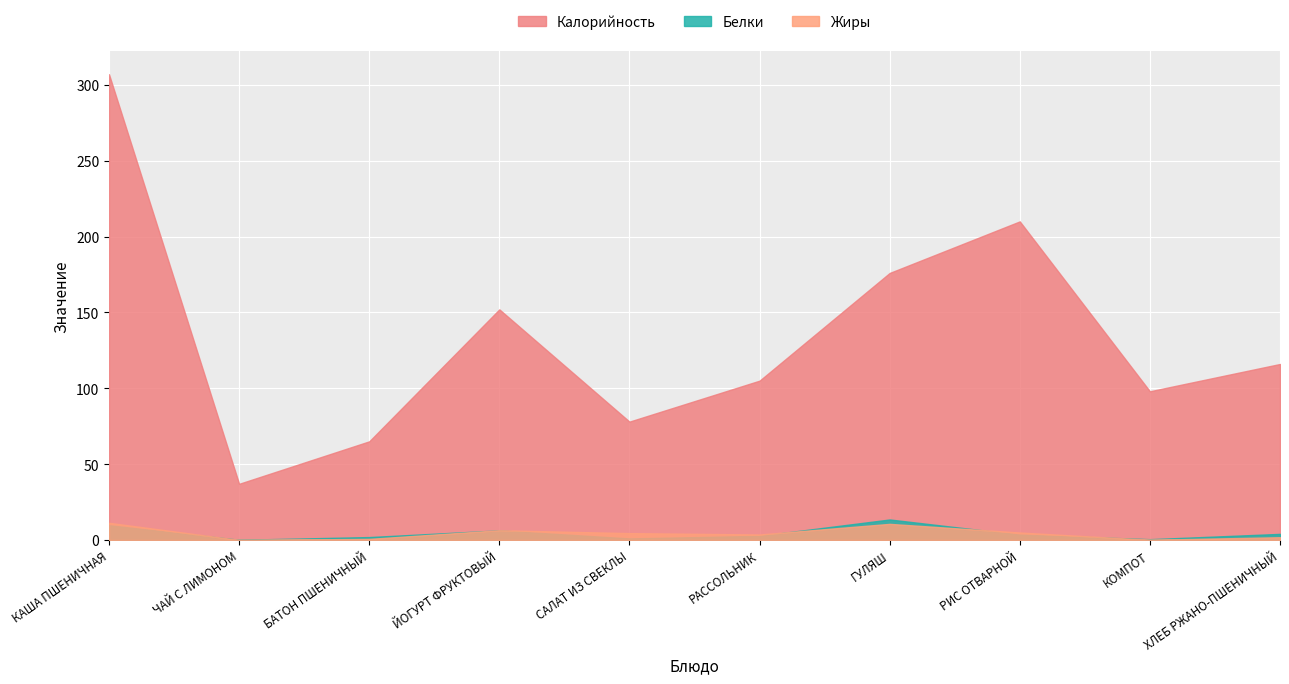

The value of Калорийность at ГУЛЯШ is 87.2. True or false?

False